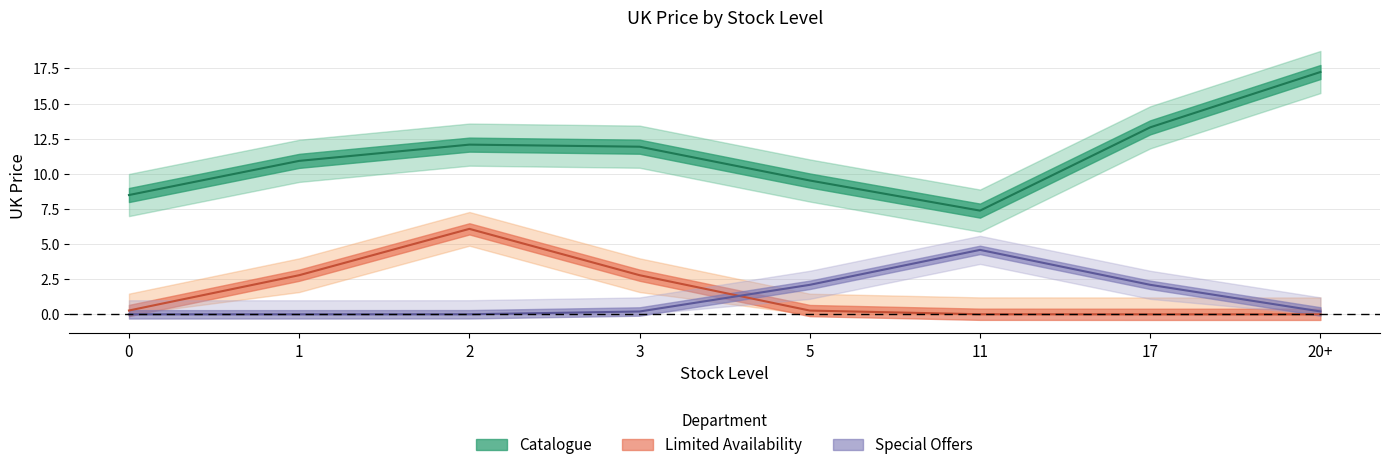

Which series has the widest spread of values?

Catalogue